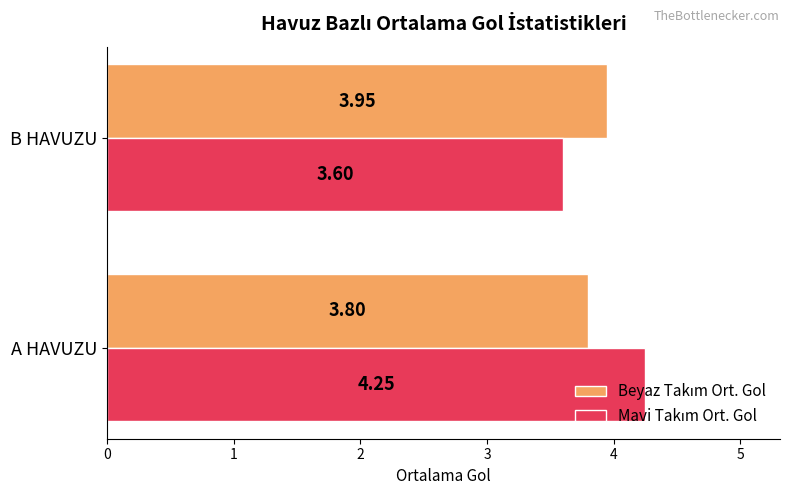

At which category does the chart reach its peak across all series?

A HAVUZU